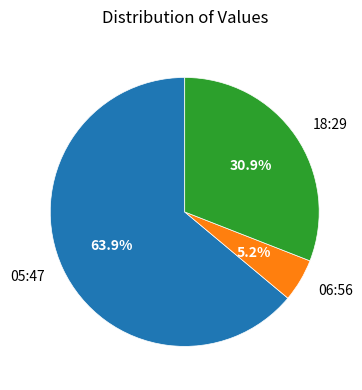

Count the number of slices in the pie.

3